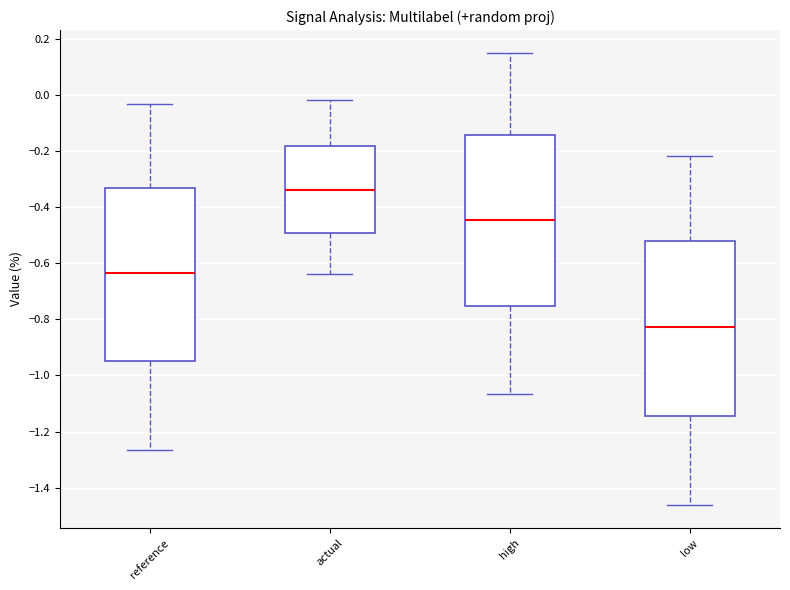

Reading left to right, read every box against the y-axis: the position of its median line, the range the box covers, and the ends of its whiskers. The values are not printed on the chart, so give them approximately, as read against the axis.

reference: median -0.64, box -0.94 to -0.34, whiskers -1.26 to -0.04
actual: median -0.34, box -0.50 to -0.18, whiskers -0.64 to -0.02
high: median -0.44, box -0.76 to -0.14, whiskers -1.06 to 0.14
low: median -0.82, box -1.14 to -0.52, whiskers -1.46 to -0.22